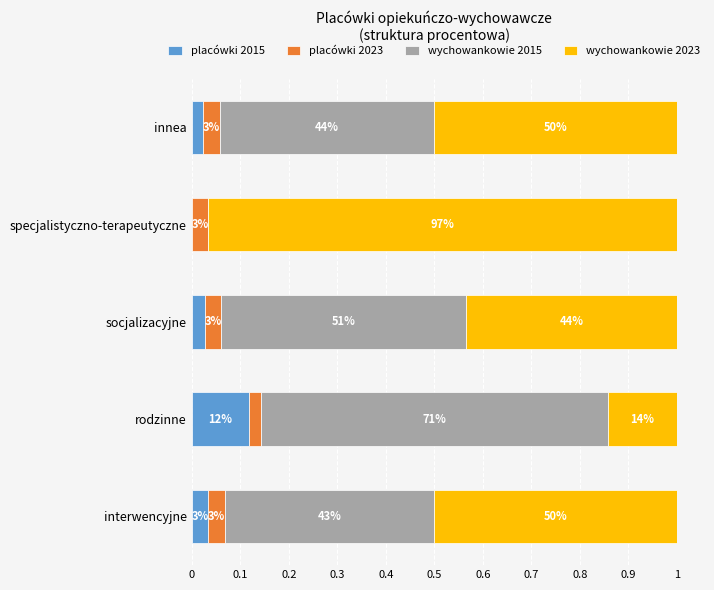

What is the sum of all placówki 2015 values?

0.2